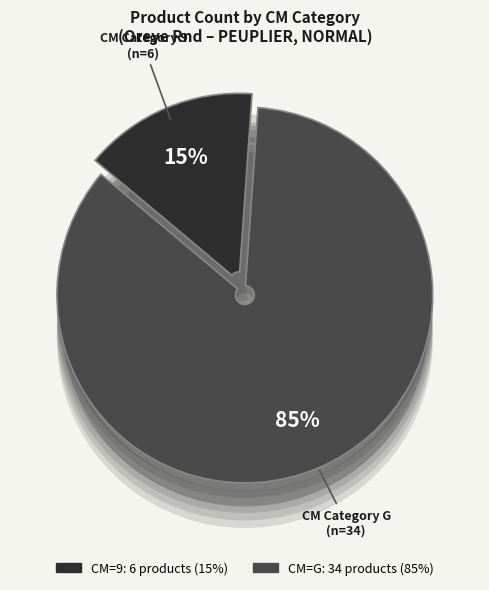

What is the smallest slice in the pie chart?

9